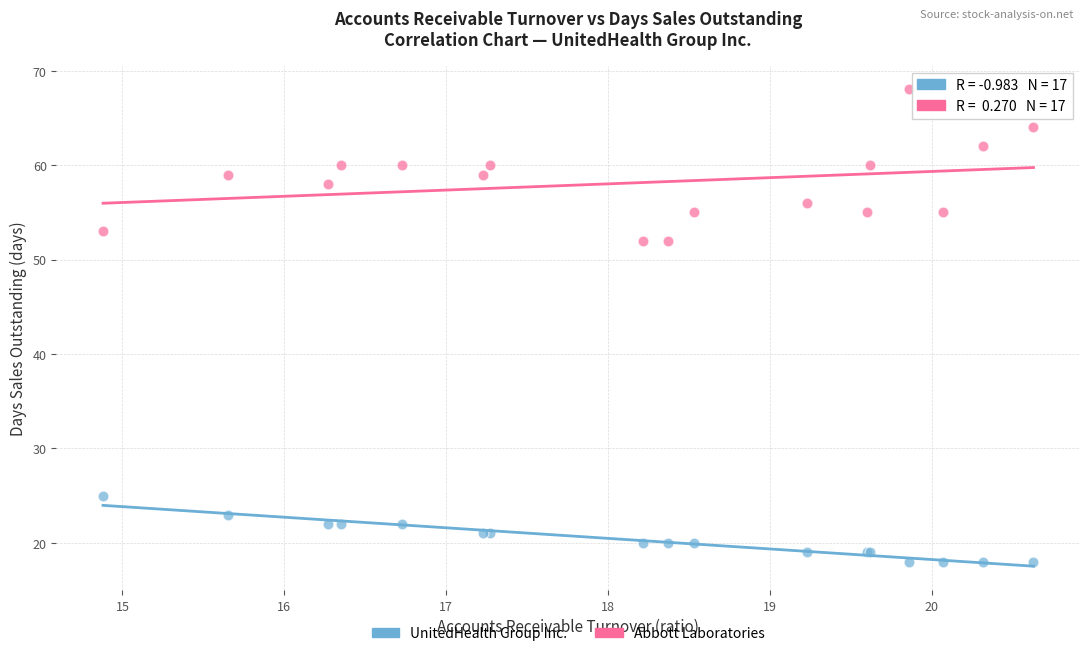

Which series reaches the minimum Y coordinate?

UnitedHealth Group Inc.